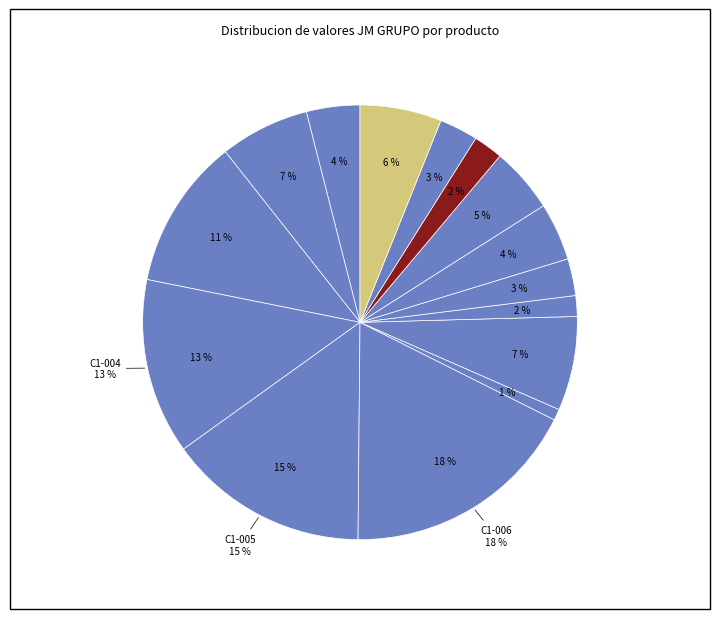

True or false: C1-012 accounts for 1% of the total.

False